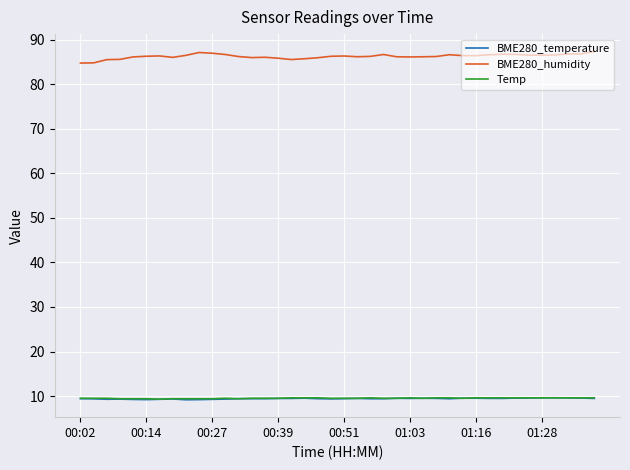

Which series ends up on top after the final intersection of BME280_temperature and Temp?

Temp